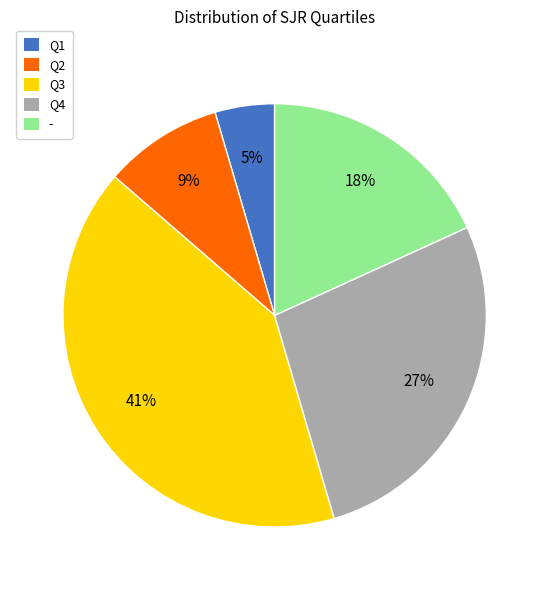

To the nearest percent, what is the combined percentage of Q4 and -?

45%